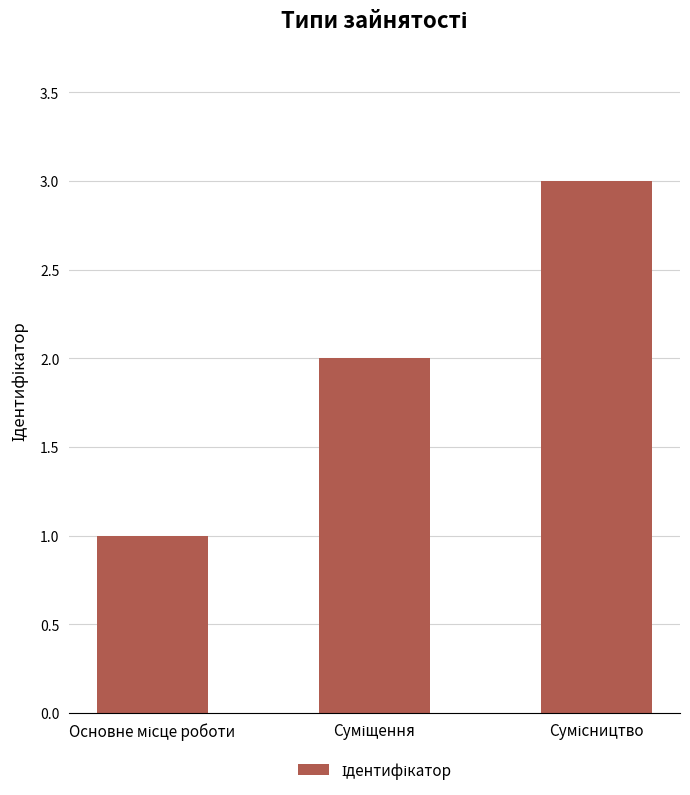

What is the average value?

2